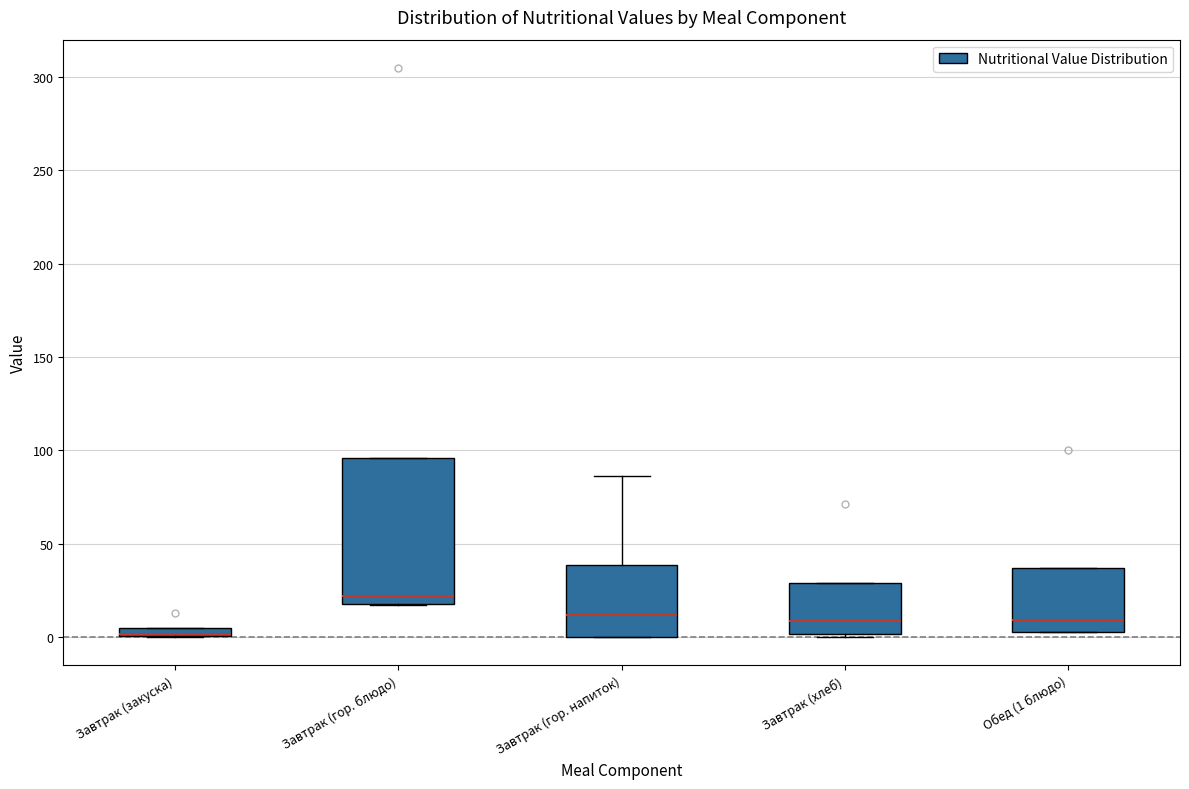

Where is the lower edge of the box for Завтрак (хлеб) on the y-axis? The values are not printed on the chart, so give them approximately, as read against the axis.

0